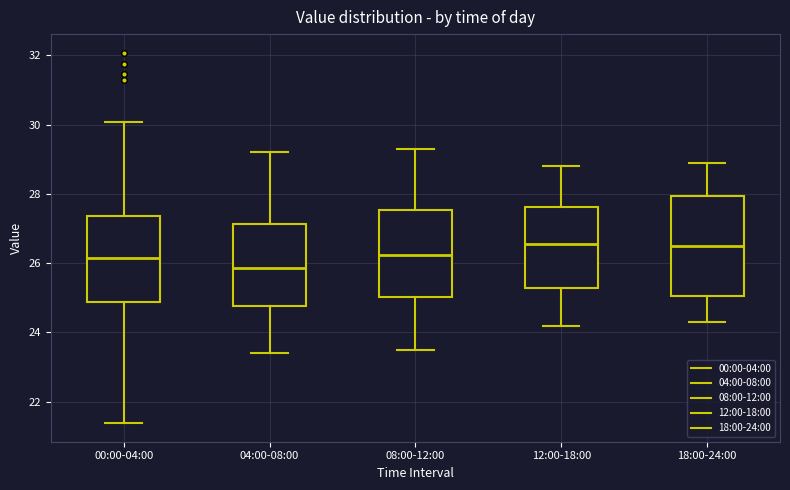

Reading left to right, read every box against the y-axis: the position of its median line, the range the box covers, and the ends of its whiskers. The values are not printed on the chart, so give them approximately, as read against the axis.

00:00-04:00: median 26.2, box 24.8 to 27.4, whiskers 21.4 to 30.0
04:00-08:00: median 25.8, box 24.8 to 27.2, whiskers 23.4 to 29.2
08:00-12:00: median 26.2, box 25.0 to 27.6, whiskers 23.6 to 29.4
12:00-18:00: median 26.6, box 25.2 to 27.6, whiskers 24.2 to 28.8
18:00-24:00: median 26.6, box 25.0 to 28.0, whiskers 24.4 to 29.0